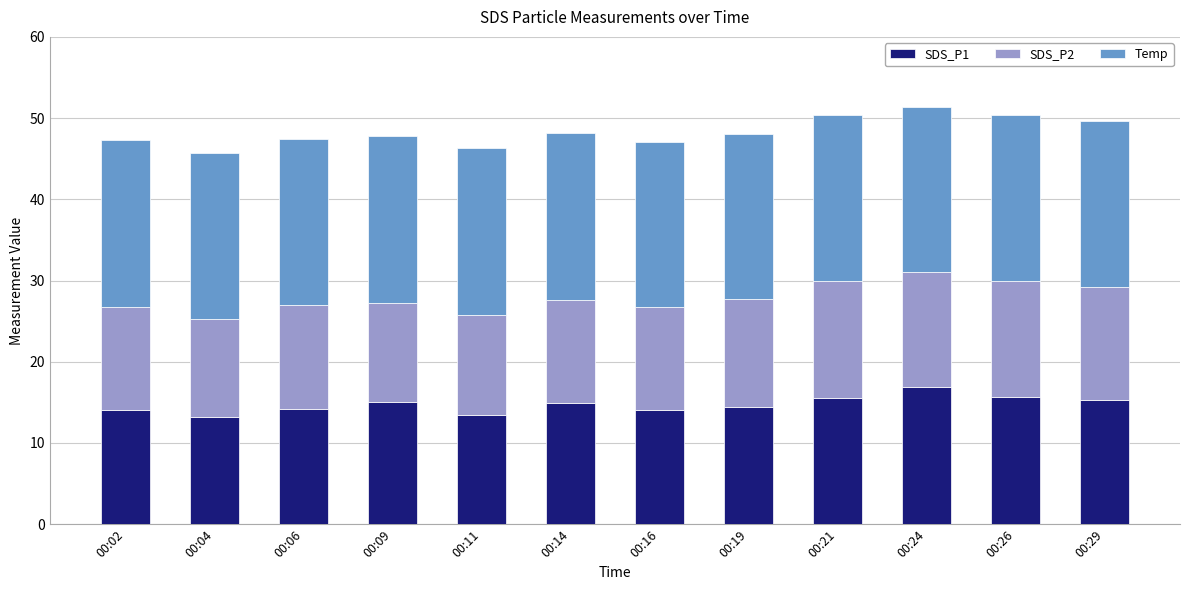

What is the sum of the SDS_P1 values at 00:26 and 00:29?

31.0